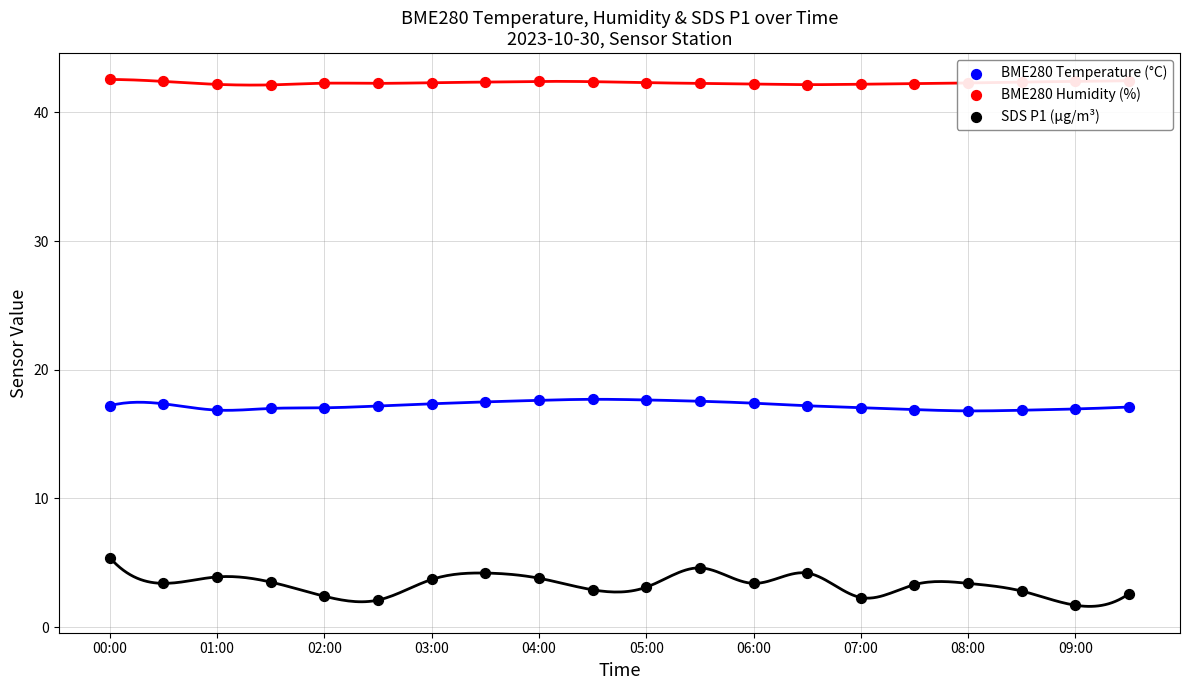

Which series contains the lowest Y value?

SDS P1 (µg/m³)